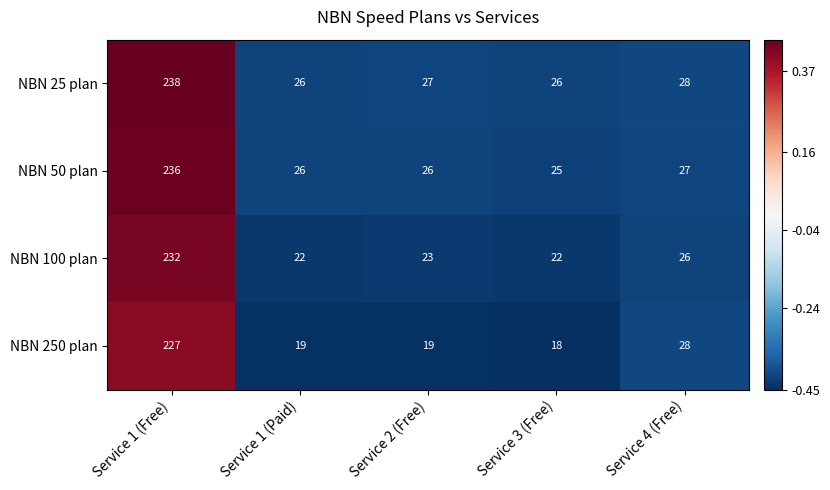

What is the sum of the NBN 100 plan values at Service 3 (Free) and Service 2 (Free)?

45